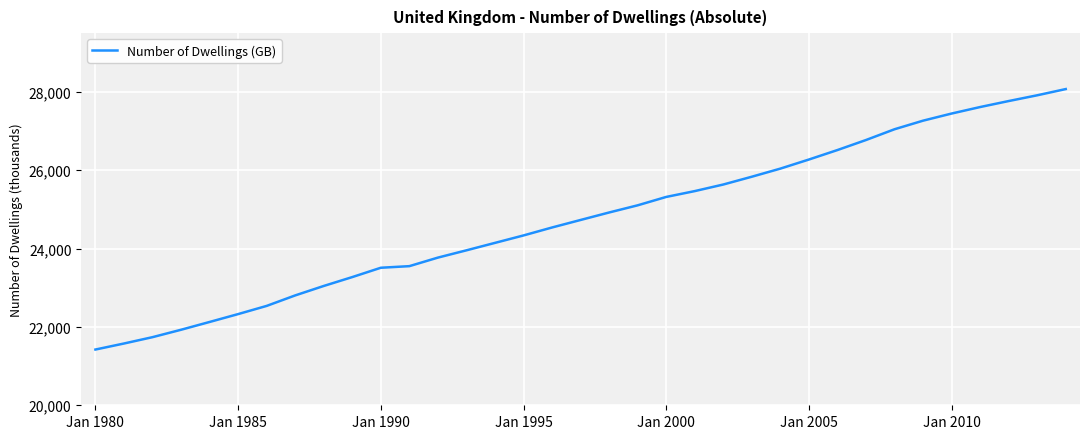

What is the sum of all values?

866342